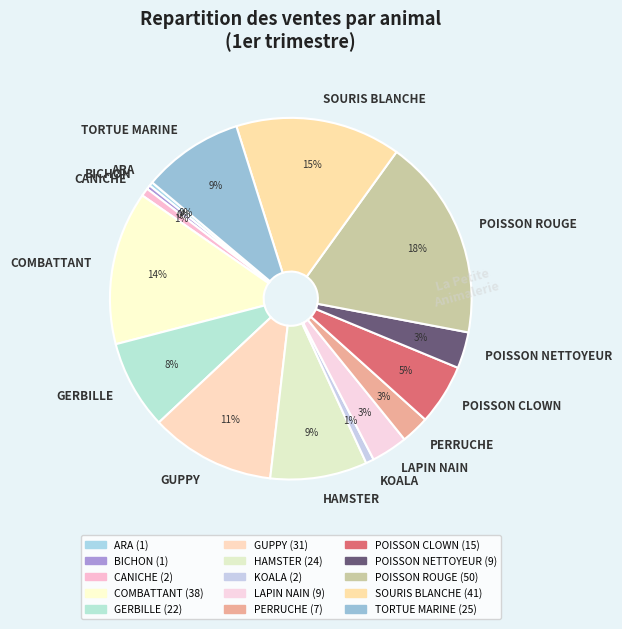

Count the number of slices in the pie.

15